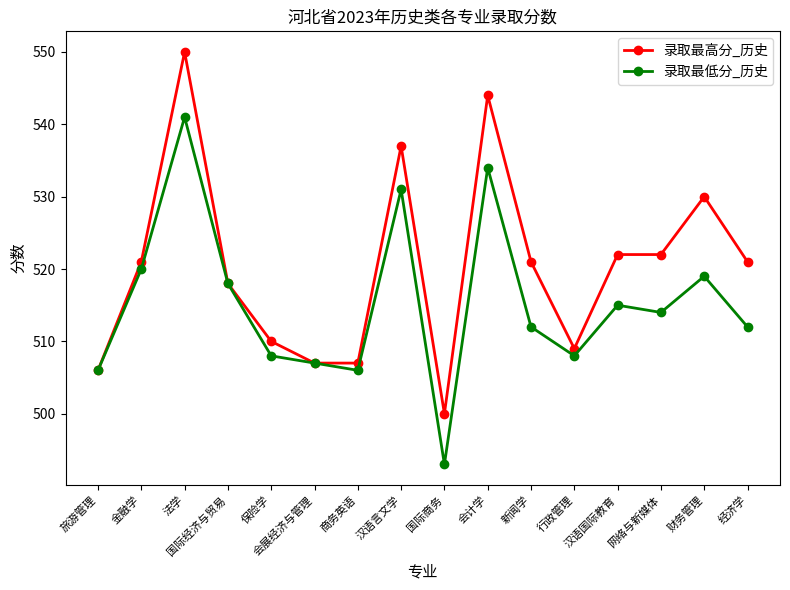

Where is 录取最低分_历史 nearest to the value 517?

国际经济与贸易